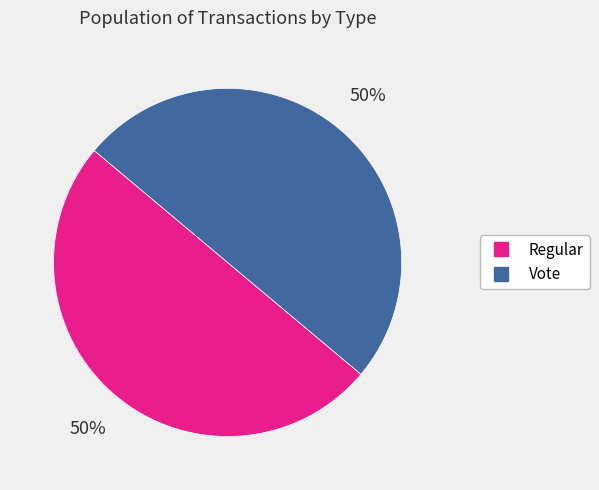

To the nearest percent, what portion does Vote represent?

50%